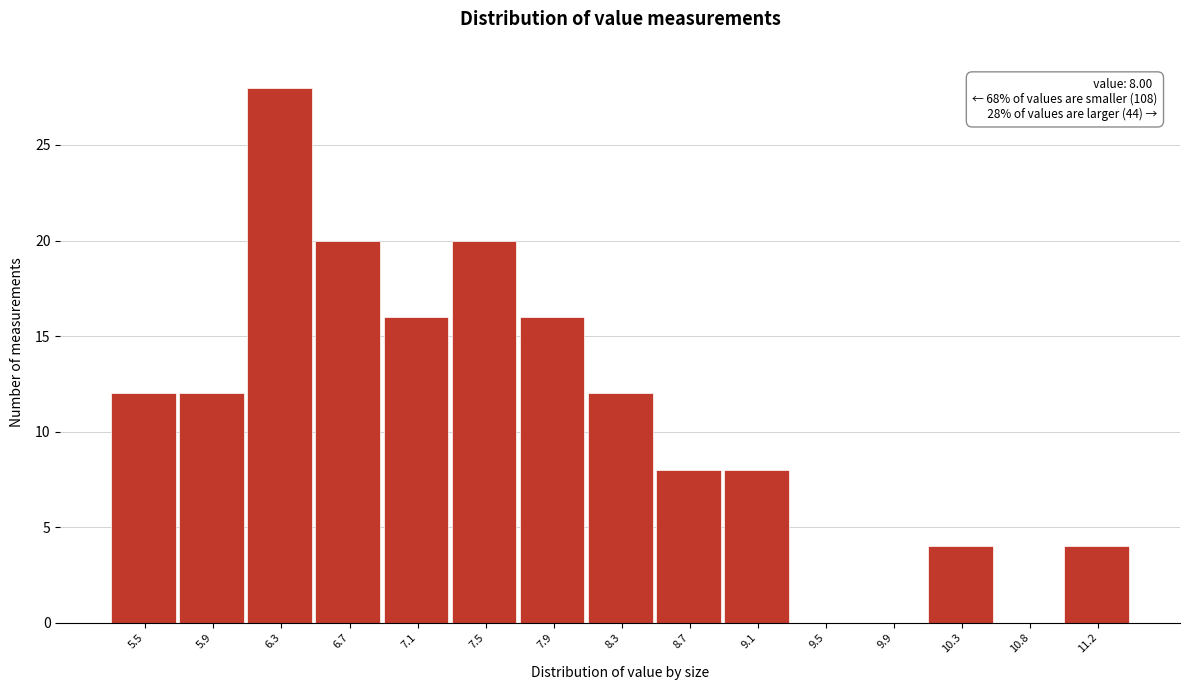

Reading right to left, list all the values displayed in this chart.

11.2=4	10.8=0	10.3=4	9.9=0	9.5=0	9.1=8	8.7=8	8.3=12	7.9=16	7.5=20	7.1=16	6.7=20	6.3=28	5.9=12	5.5=12